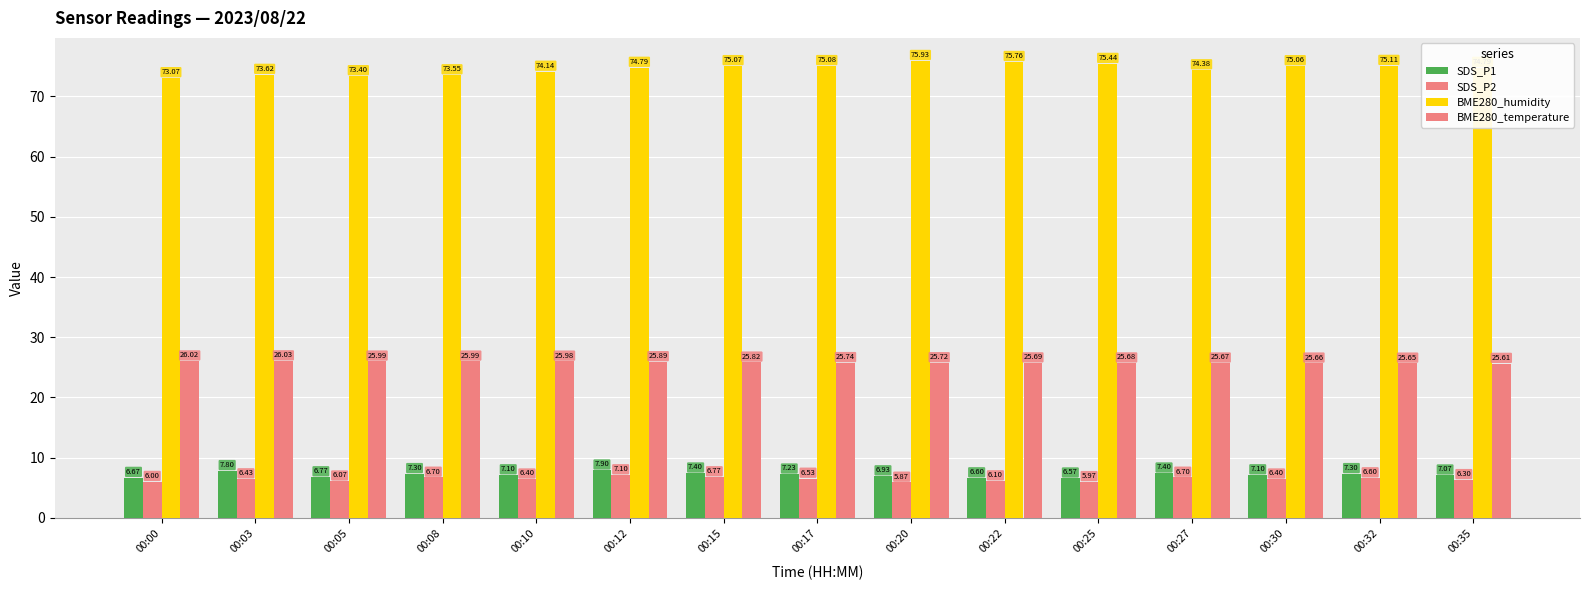

Count the number of data series in this chart.

4